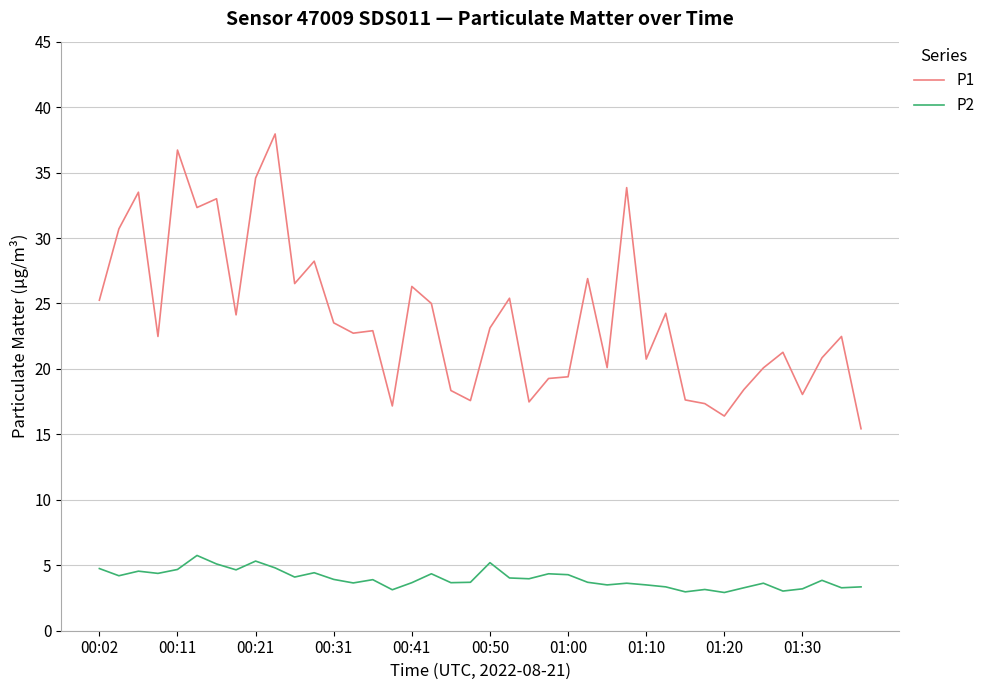

Which series has the widest spread of values?

P1